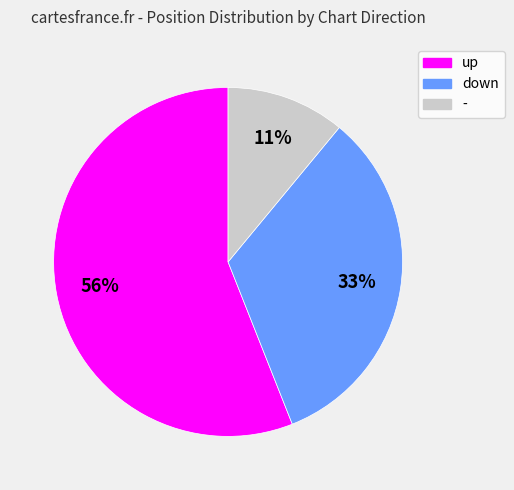

Which slice is the largest?

up